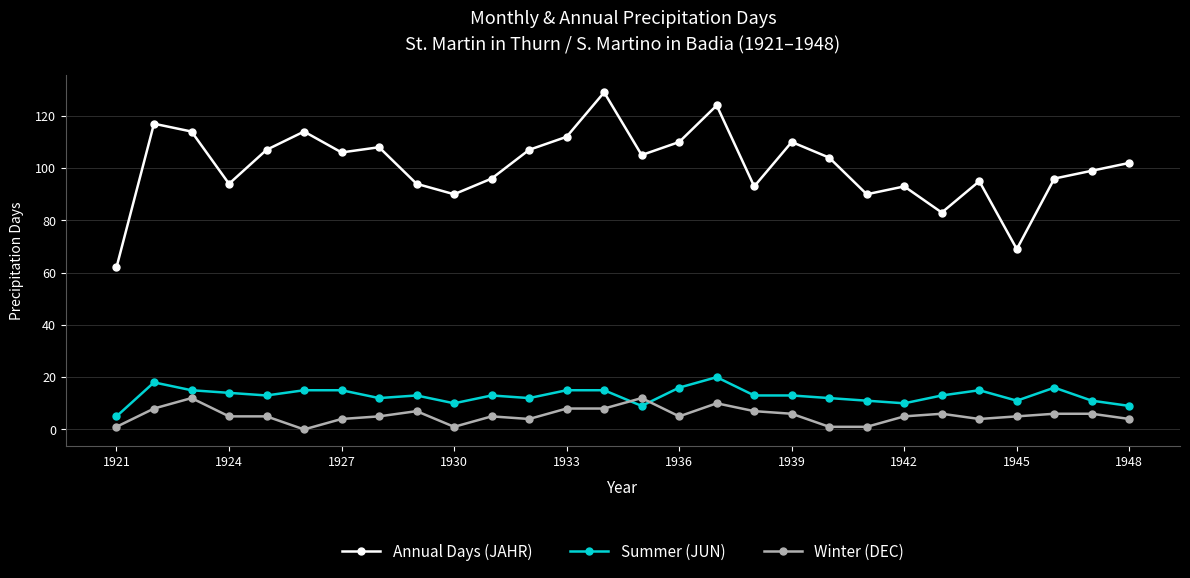

Which series has the largest range (max minus min)?

Annual Days (JAHR)